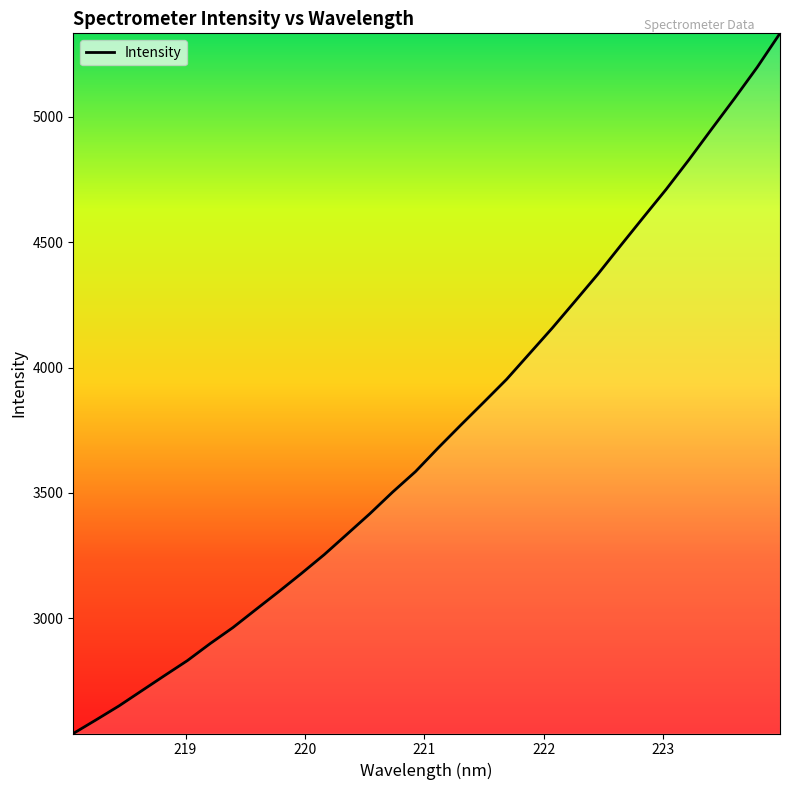

What is the difference between the maximum and minimum values?

2791.7